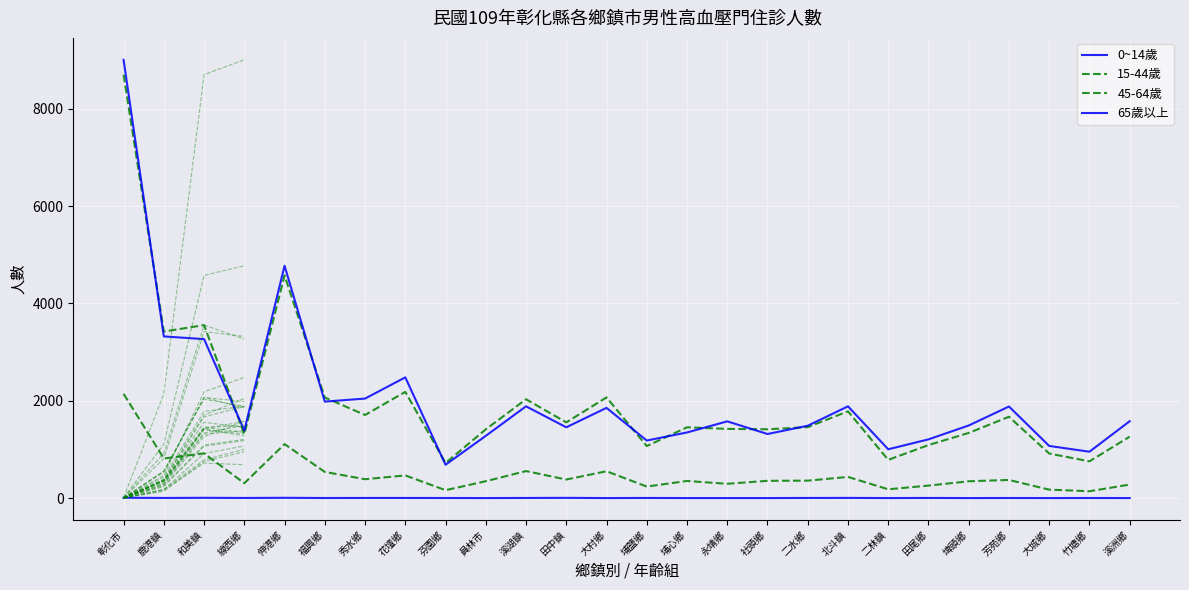

What is the maximum value shown in the chart?

9005